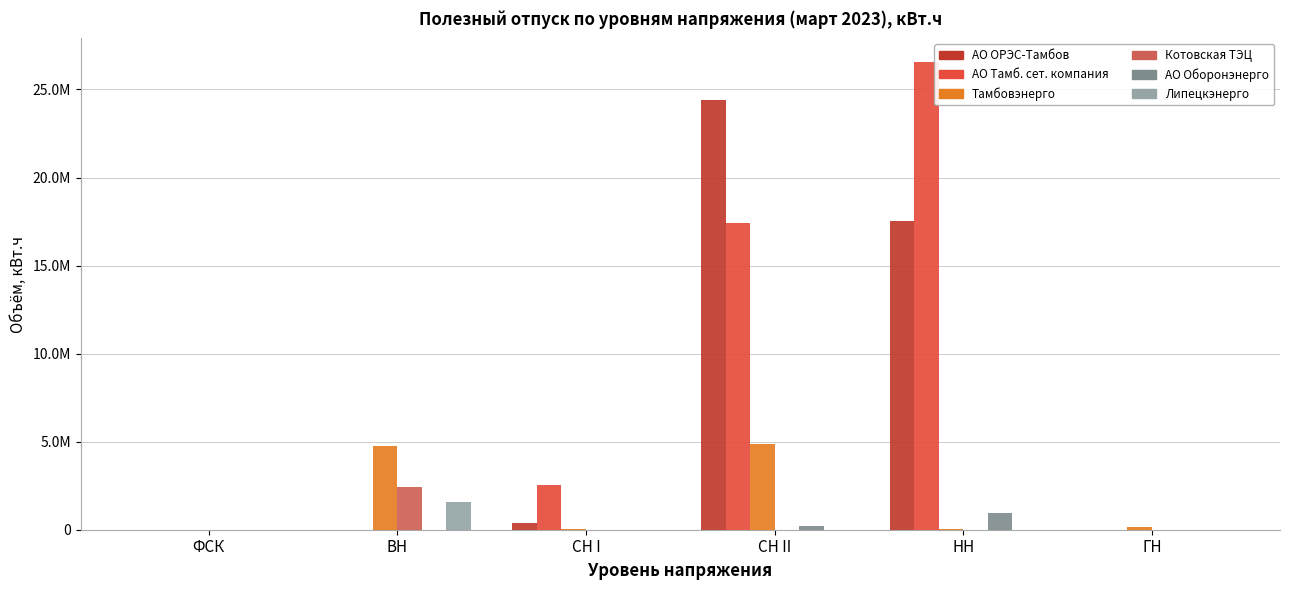

At which category does the chart reach its peak across all series?

НН